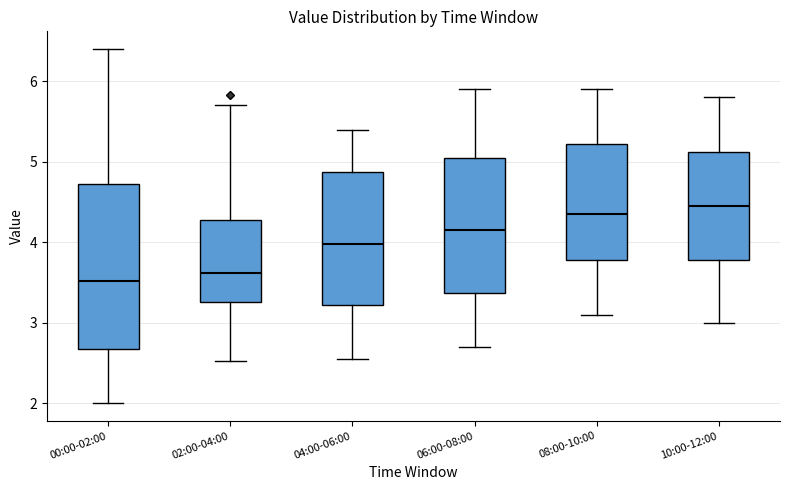

Which box is the tallest, from its lower edge to its upper edge?

00:00-02:00